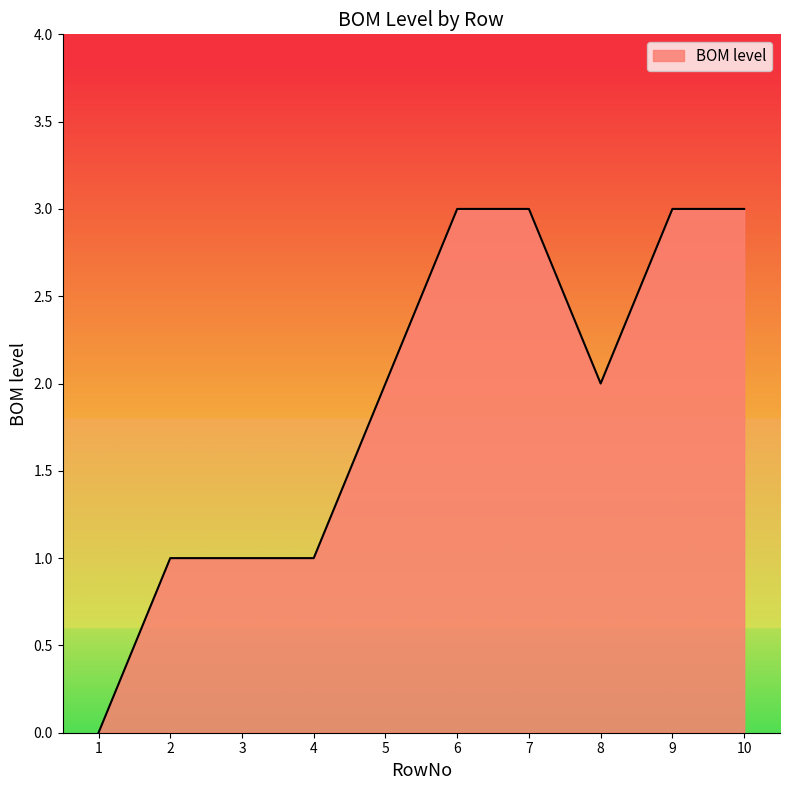

What is the sum of all values?

19